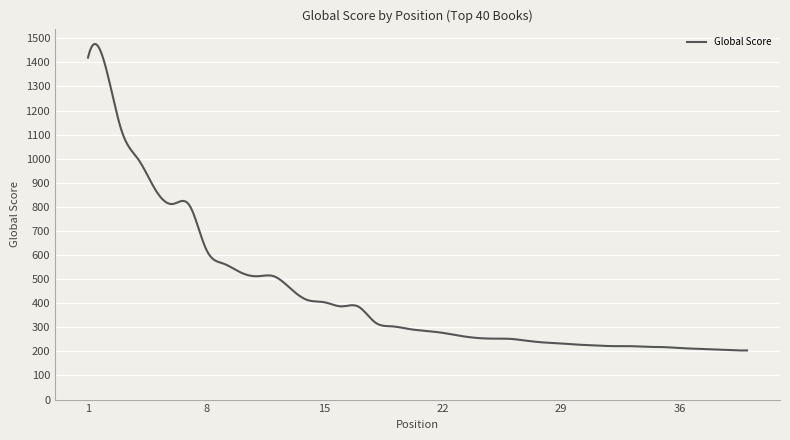

What is the maximum value shown in the chart?

1476.7